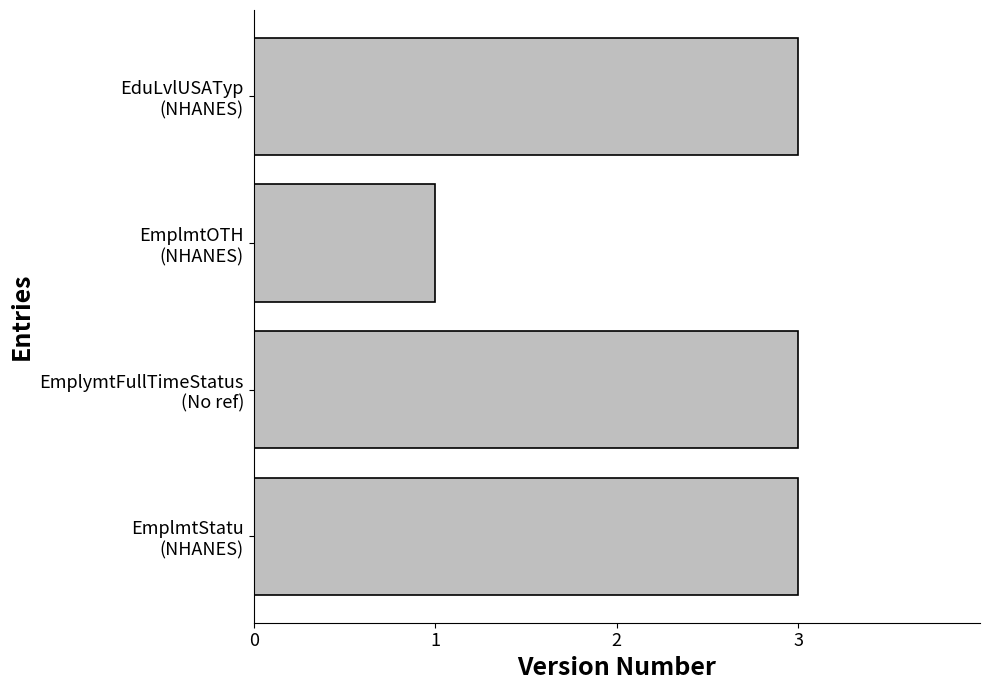

What is the difference between the second highest and minimum values?

2